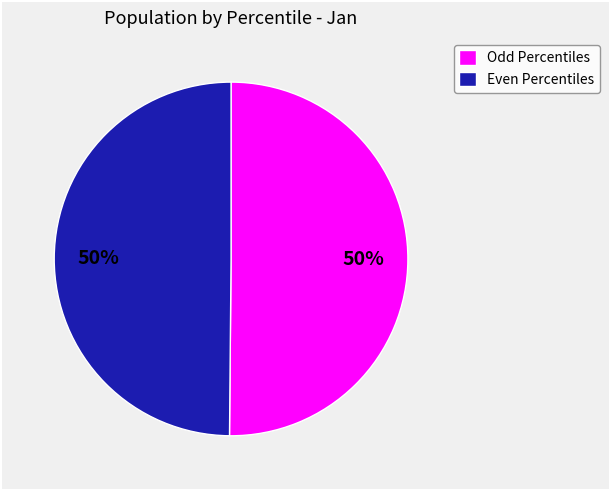

To the nearest percent, what is the average slice percentage?

50%